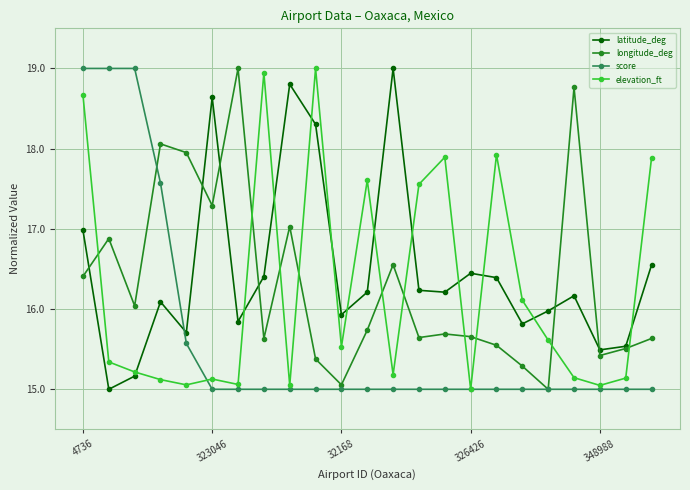

What is the sum of all latitude_deg values?

378.9